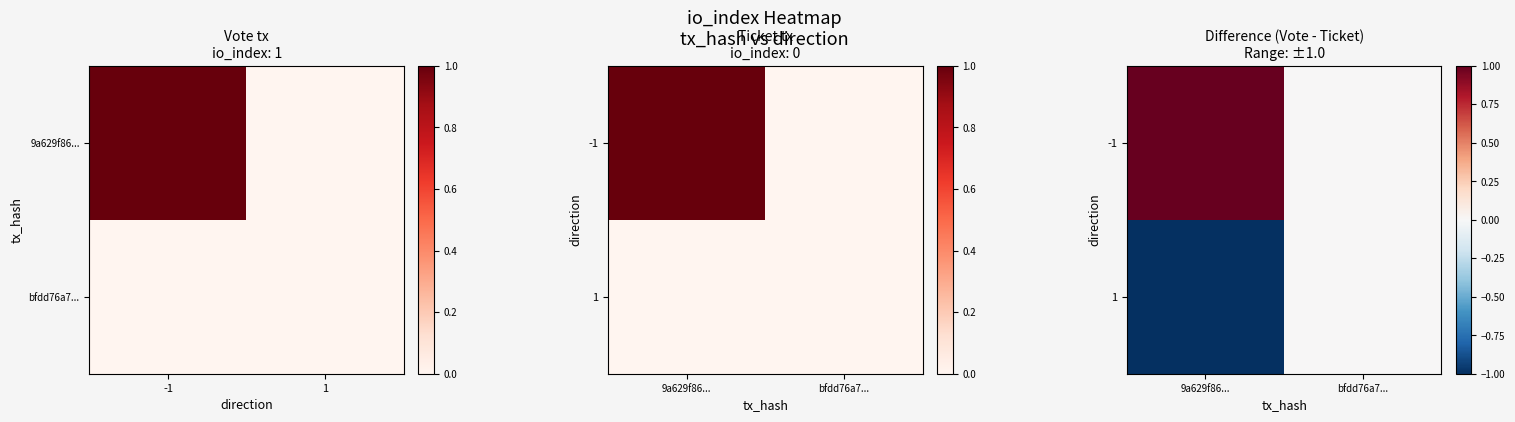

What is the difference between the maximum and minimum values in the 1 series?

1